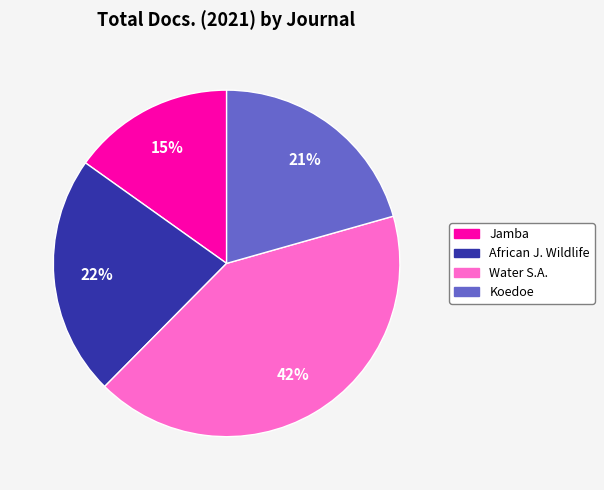

How many slices are in this pie chart?

4